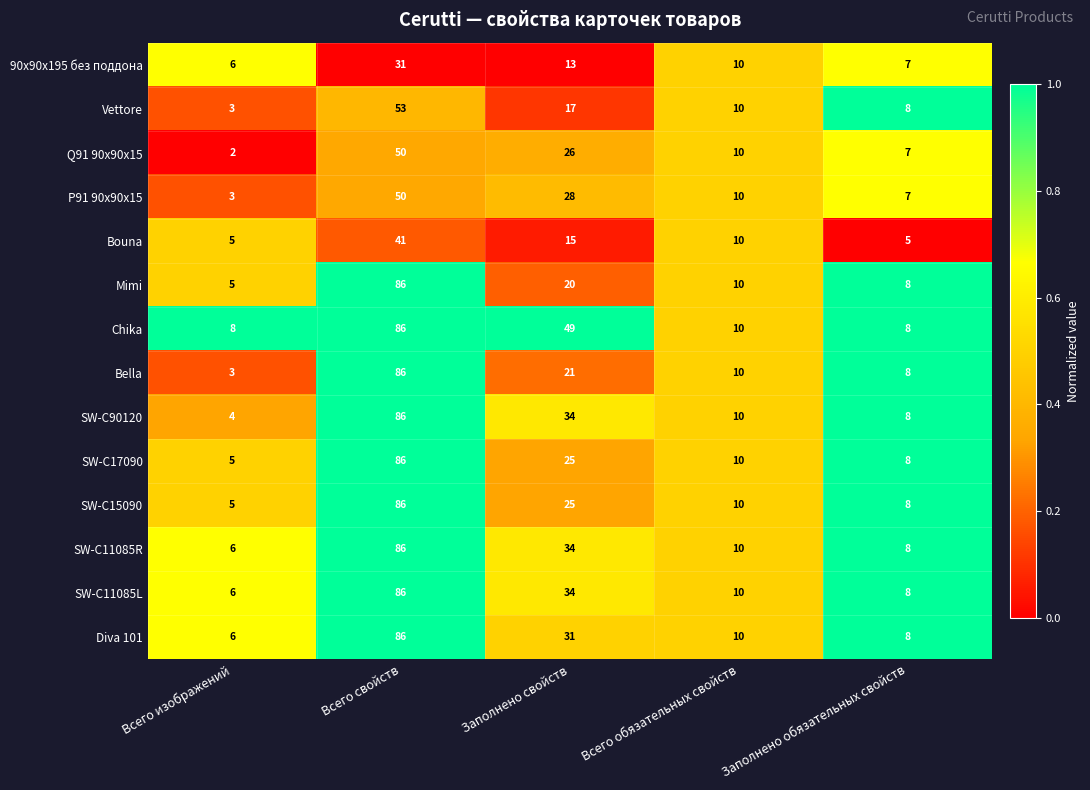

Which series changed the most between Всего изображений and Всего свойств?

Bella